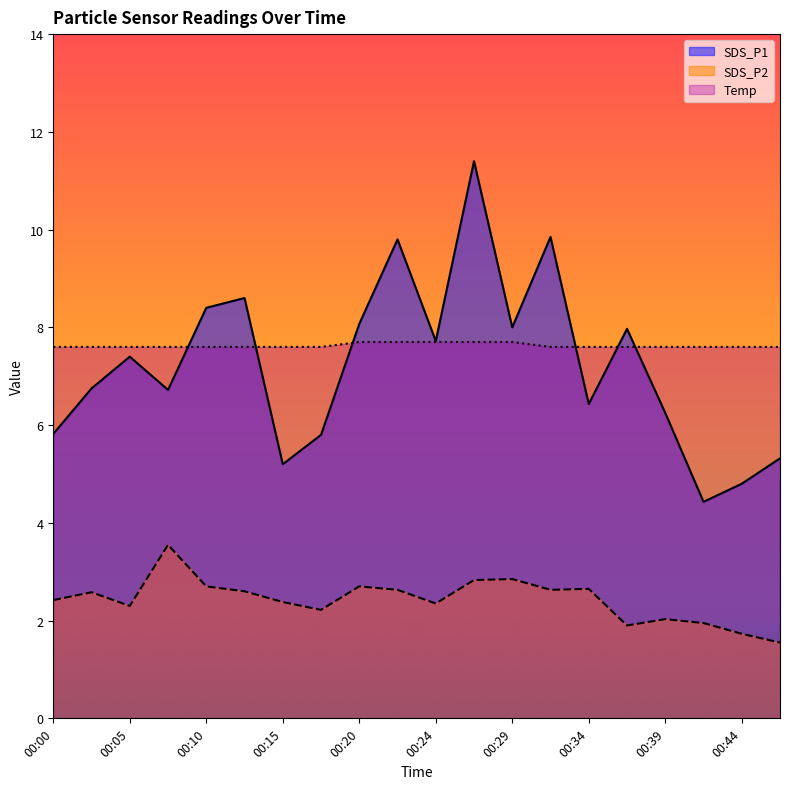

Which category has the lowest value in the SDS_P1 series?

00:42